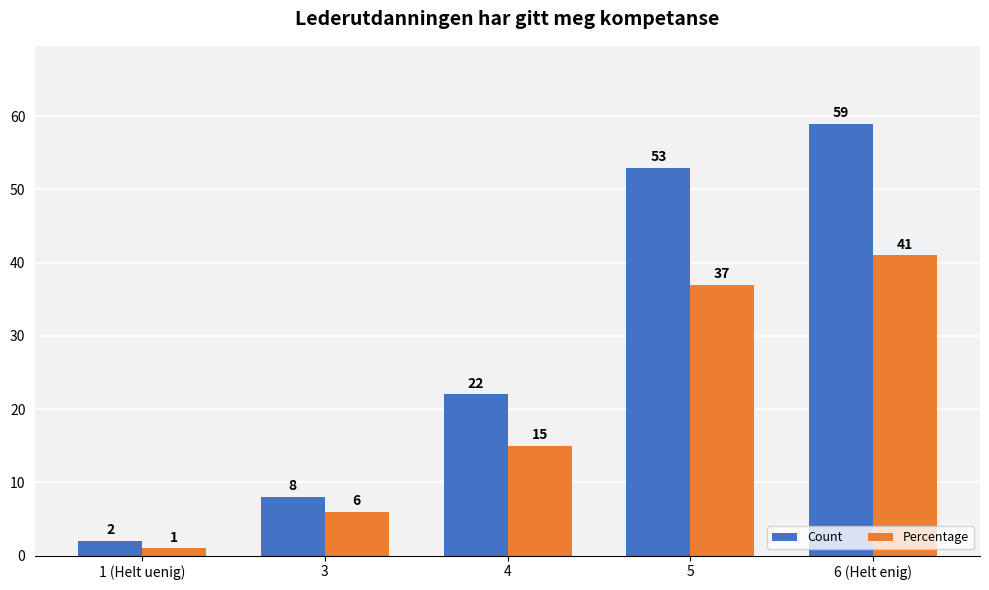

Between 1 (Helt uenig) and 6 (Helt enig), which series saw the biggest shift?

Count